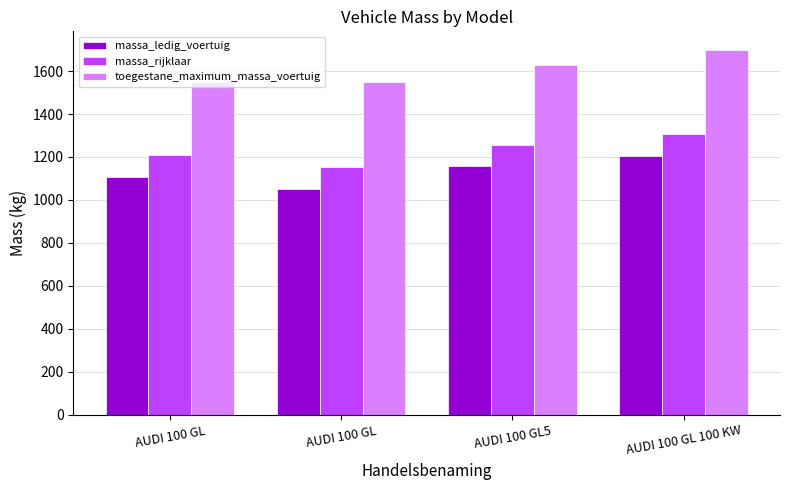

Reading left to right, list all the values displayed in this chart.

massa_ledig_voertuig: 1109	1053	1158	1206
massa_rijklaar: 1209	1153	1258	1306
toegestane_maximum_massa_voertuig: 1550	1550	1630	1700